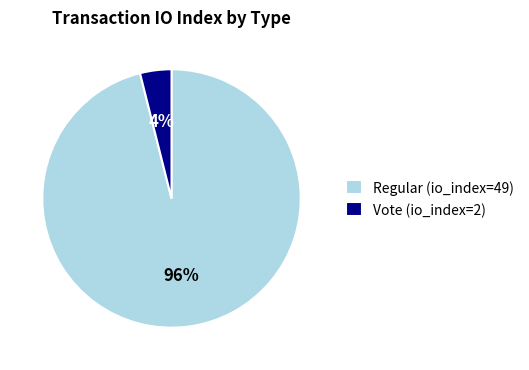

To the nearest percent, what is the average slice percentage?

50%